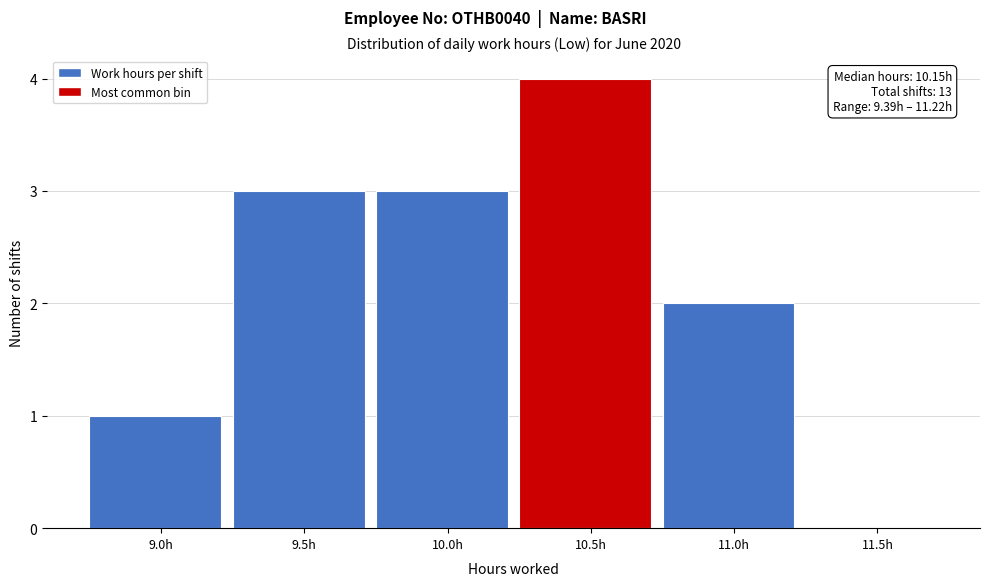

Reading left to right, extract all data points from this chart.

9.0h=1	9.5h=3	10.0h=3	10.5h=4	11.0h=2	11.5h=0